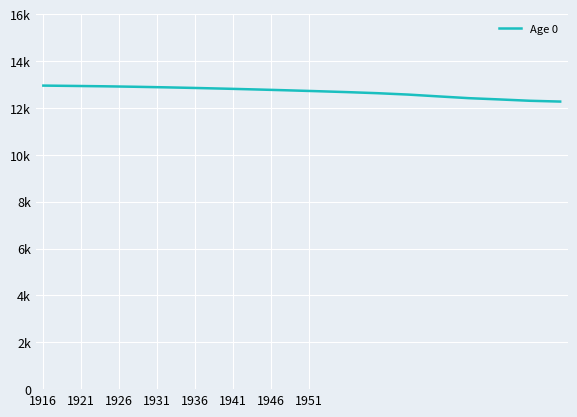

Is this an area chart (filled region under the line)?

No